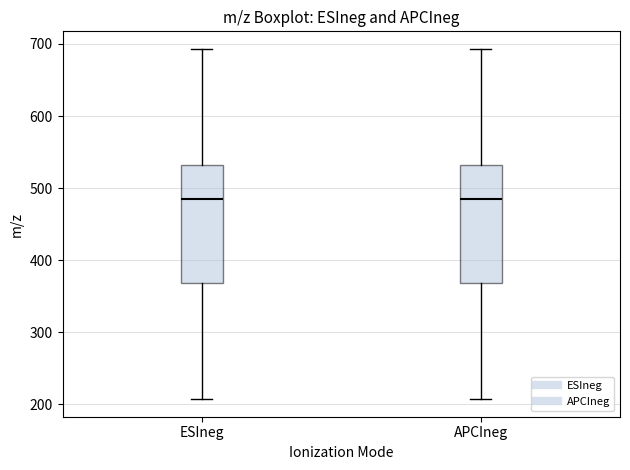

Reading left to right, transcribe this box plot: for each box, give where its median line is, the range the box spans, and where its two whiskers end, as read against the y-axis. The values are not printed on the chart, so give them approximately, as read against the axis.

ESIneg: median 490, box 370 to 530, whiskers 210 to 690
APCIneg: median 490, box 370 to 530, whiskers 210 to 690